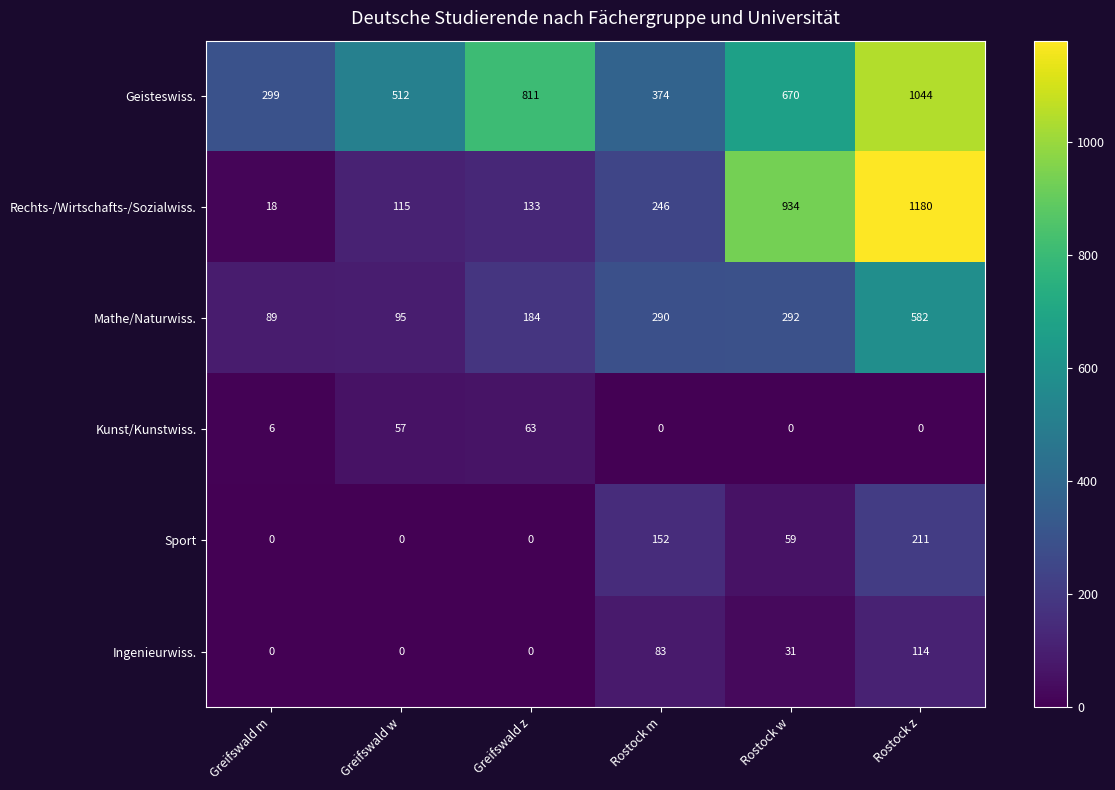

What is the average value of the Kunst/Kunstwiss. series?

21